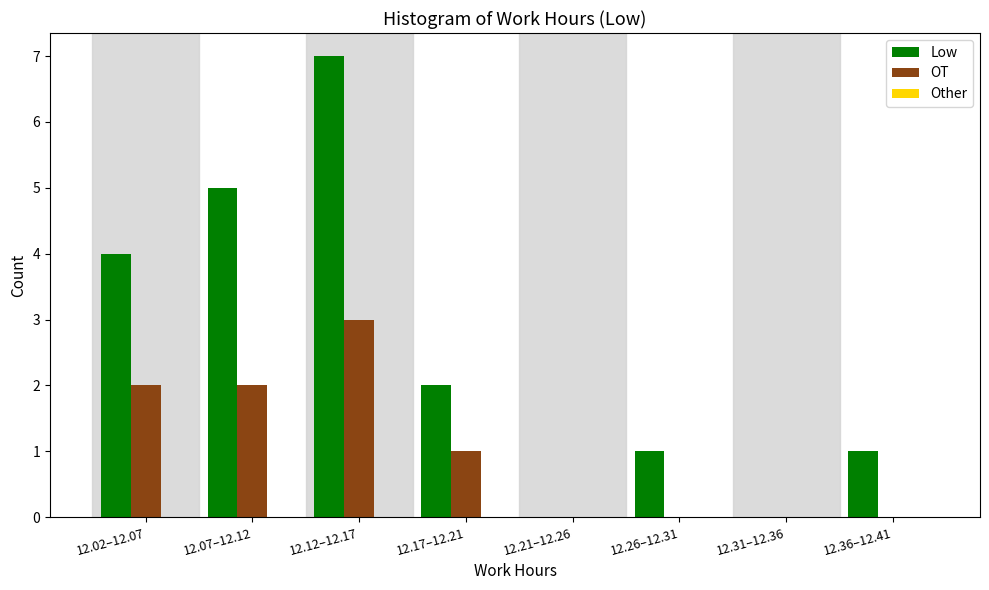

What is the sum of all Low values?

20